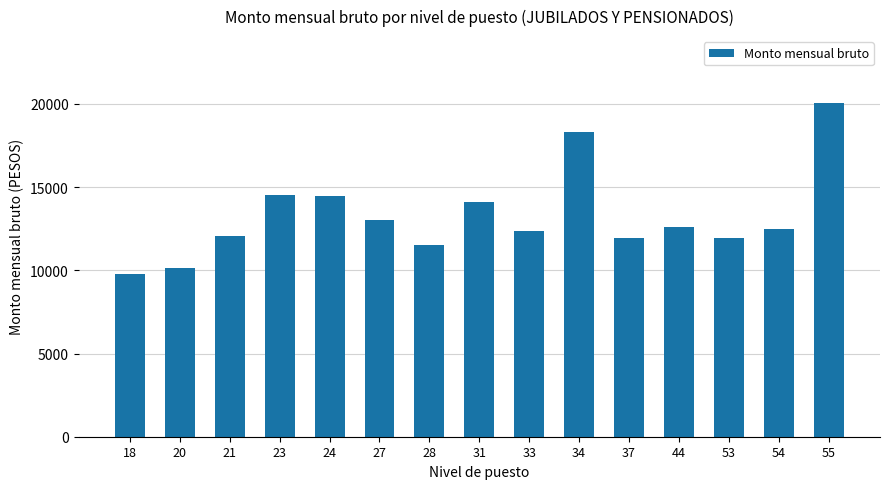

What is the value of the 3rd bar from the left?

12069.3